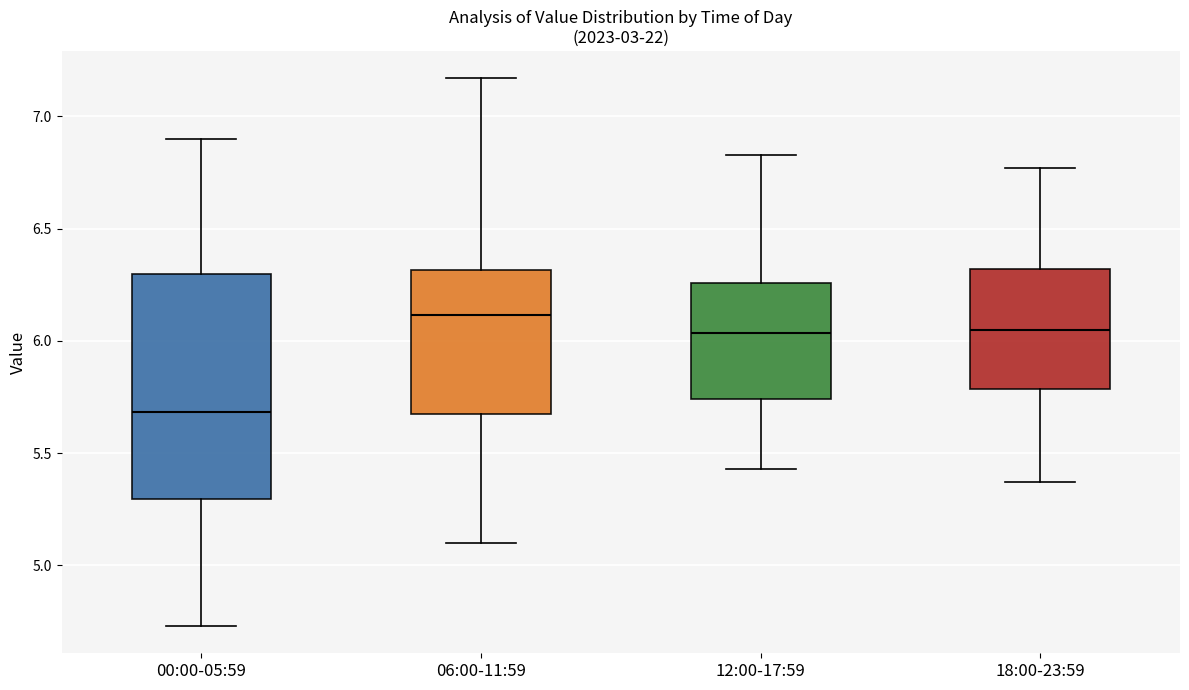

Where does the lower whisker of the box for 06:00-11:59 end on the y-axis? The values are not printed on the chart, so give them approximately, as read against the axis.

5.10